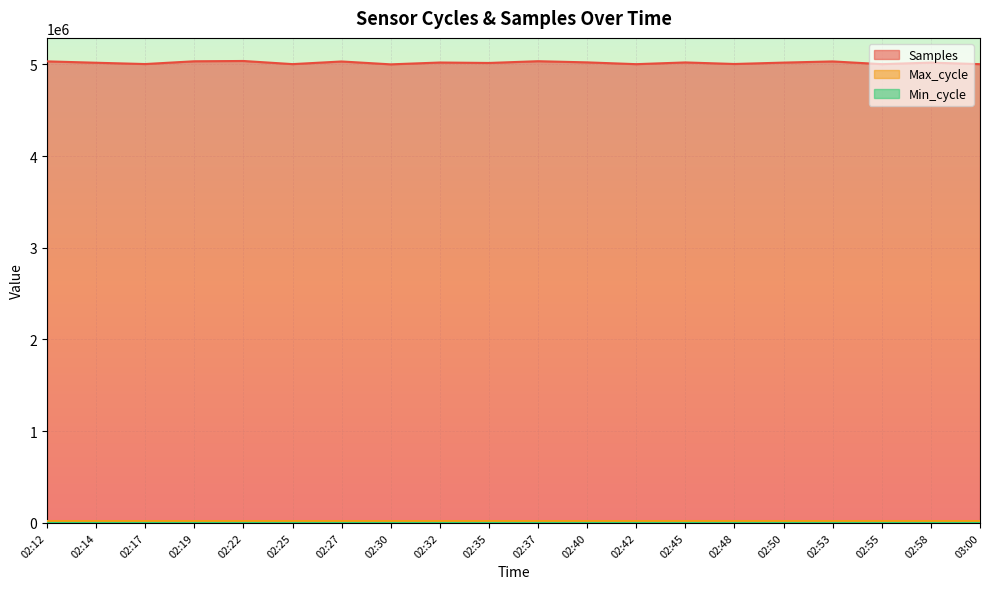

How many interior local peaks does the Samples series have?

7